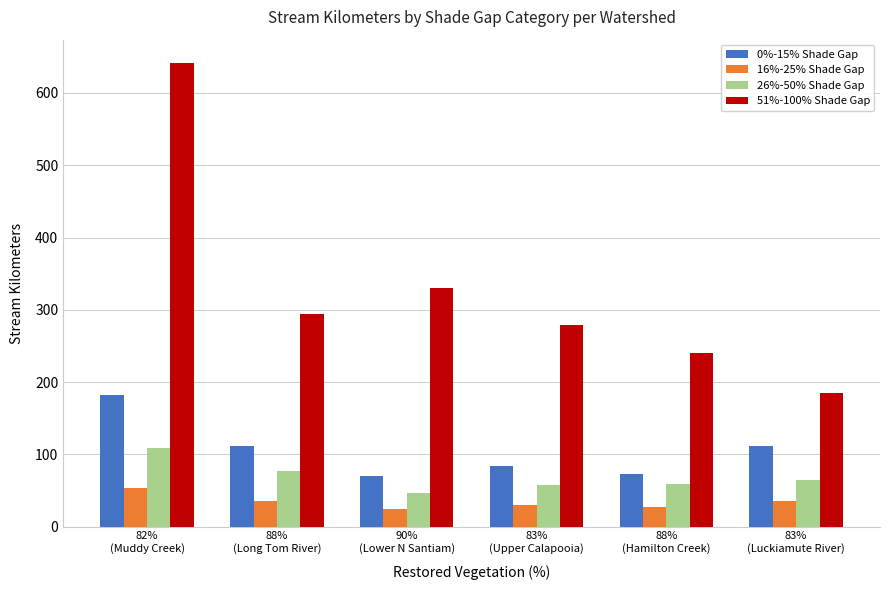

Is it true that 26%-50% Shade Gap equals 57.3 at 83%
(Upper Calapooia)?

True